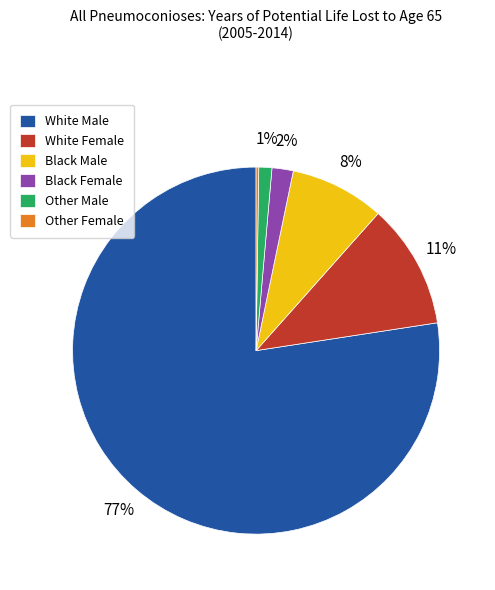

Combined, do Black Female and Black Male account for over 50%?

No